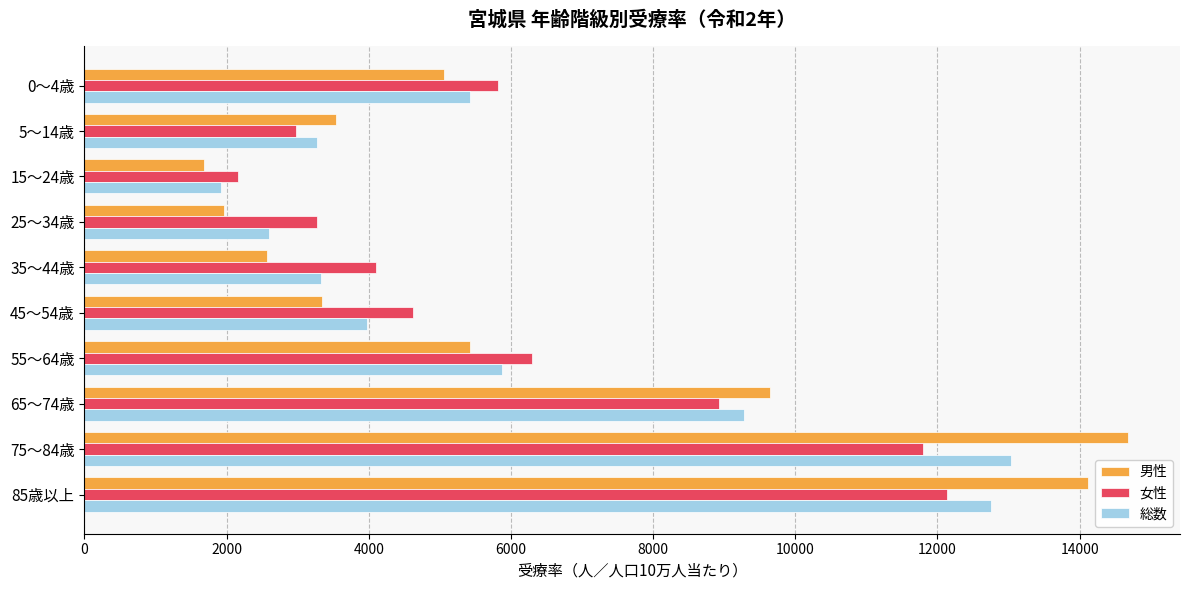

What is the total value across all series at 25～34歳?

7831